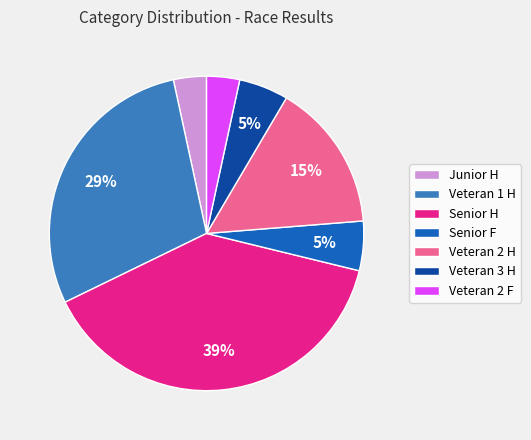

Do Veteran 2 H and Junior H together represent more than half of the pie?

No